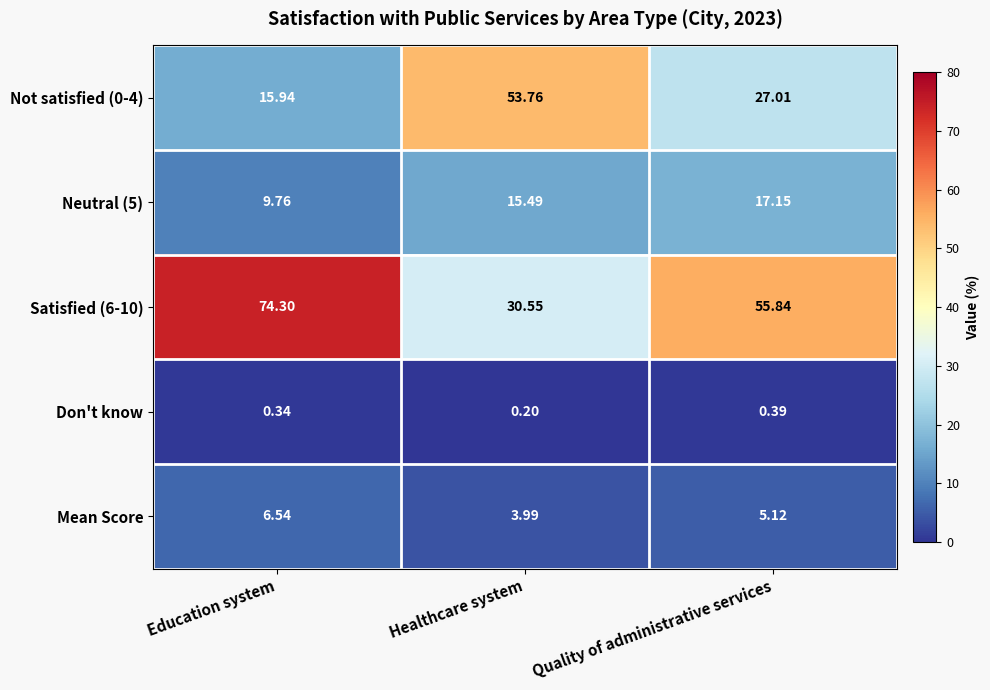

Which category has the highest value across all series?

Education system